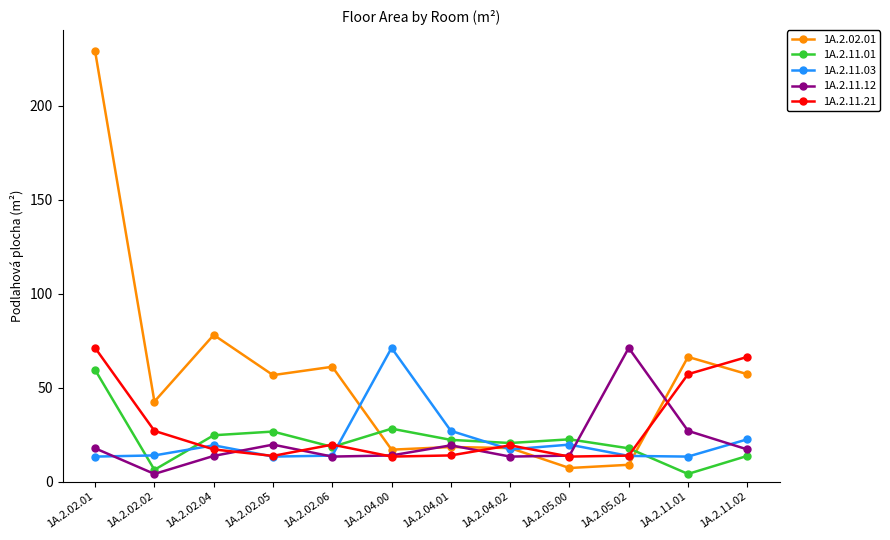

Is it true that 1A.2.11.12 equals 17.1 at 1A.2.11.02?

True